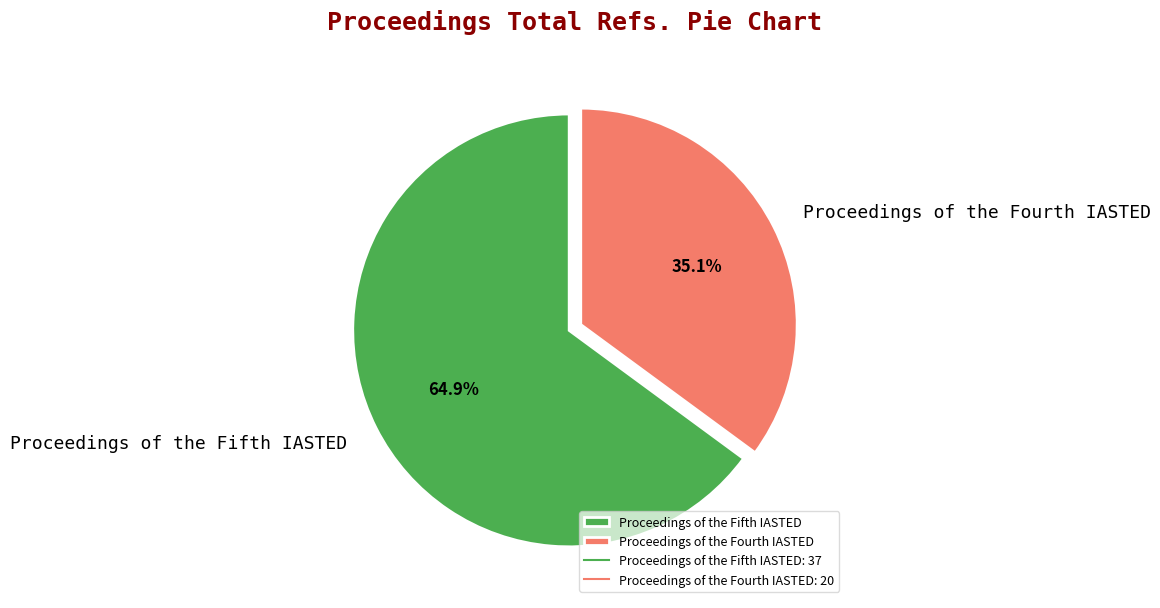

Does Proceedings of the Fifth IASTED account for over 50% of the chart?

Yes